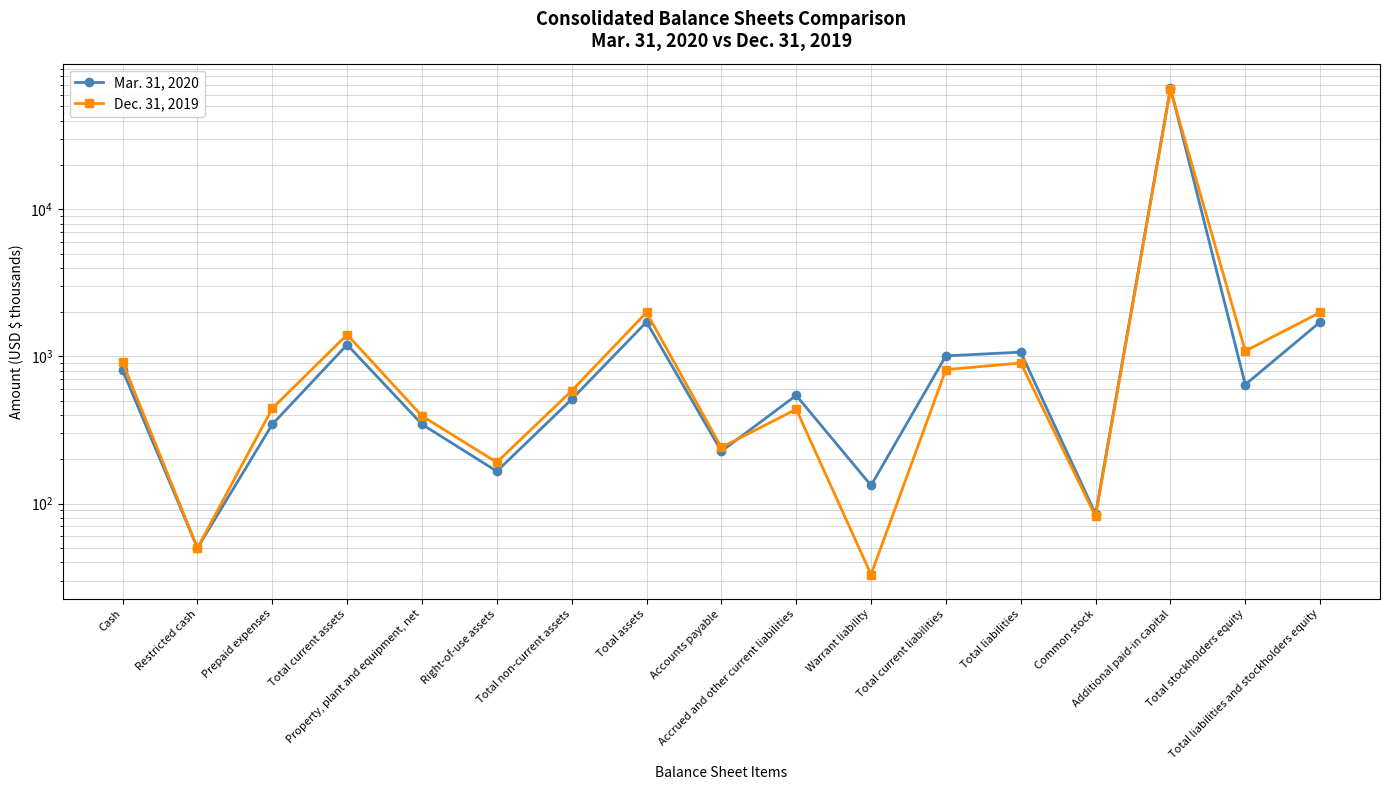

How many distinct data groups are displayed?

2